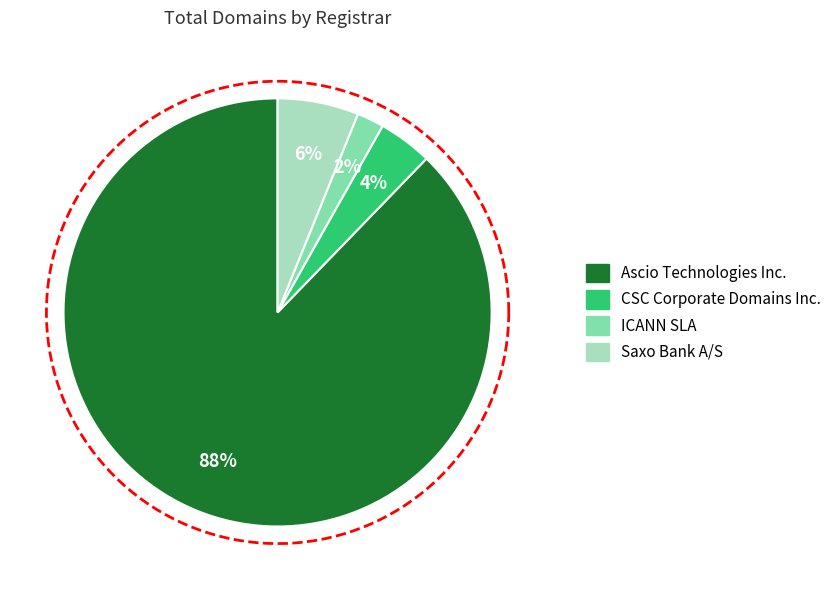

How many slices are in this pie chart?

4